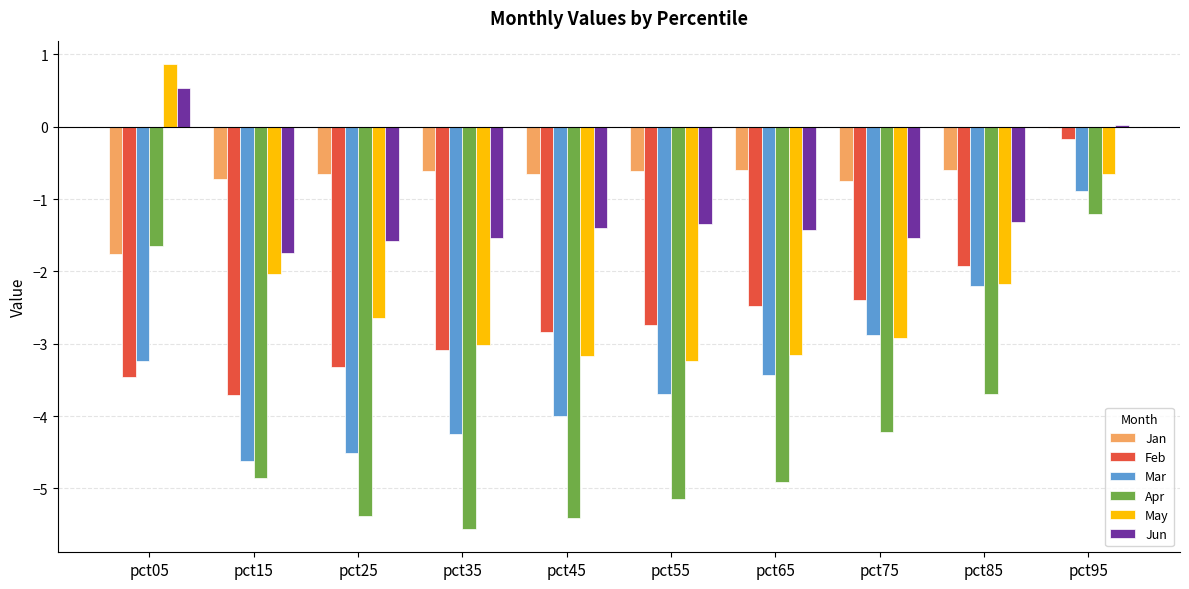

Is it true that Jan equals -1.1 at pct45?

False